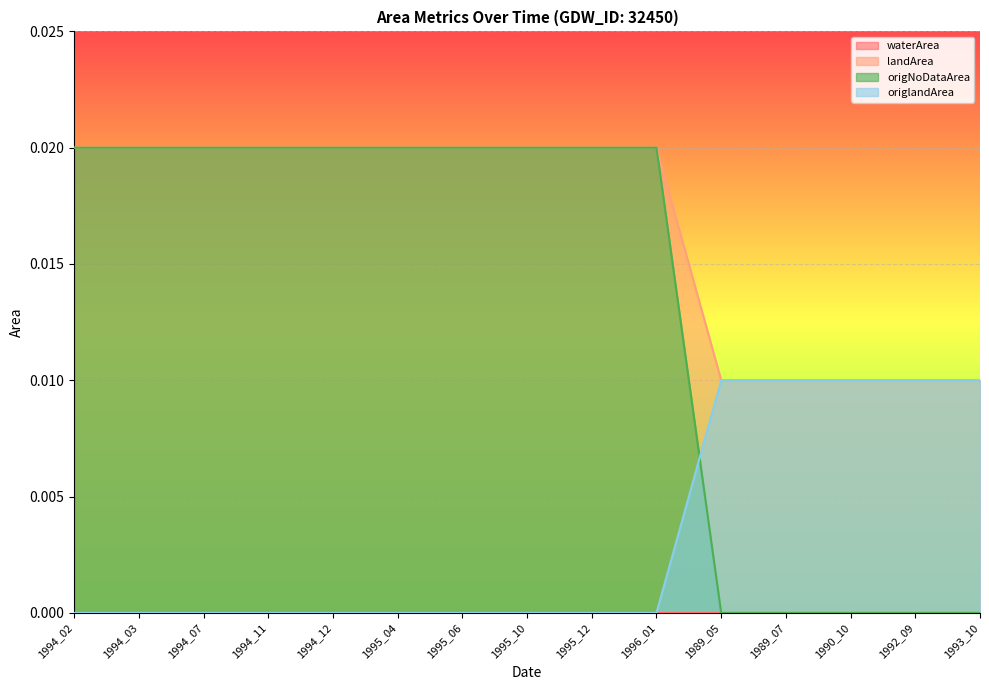

The origNoDataArea series shows 0.0 at 1992_09. True or false?

True